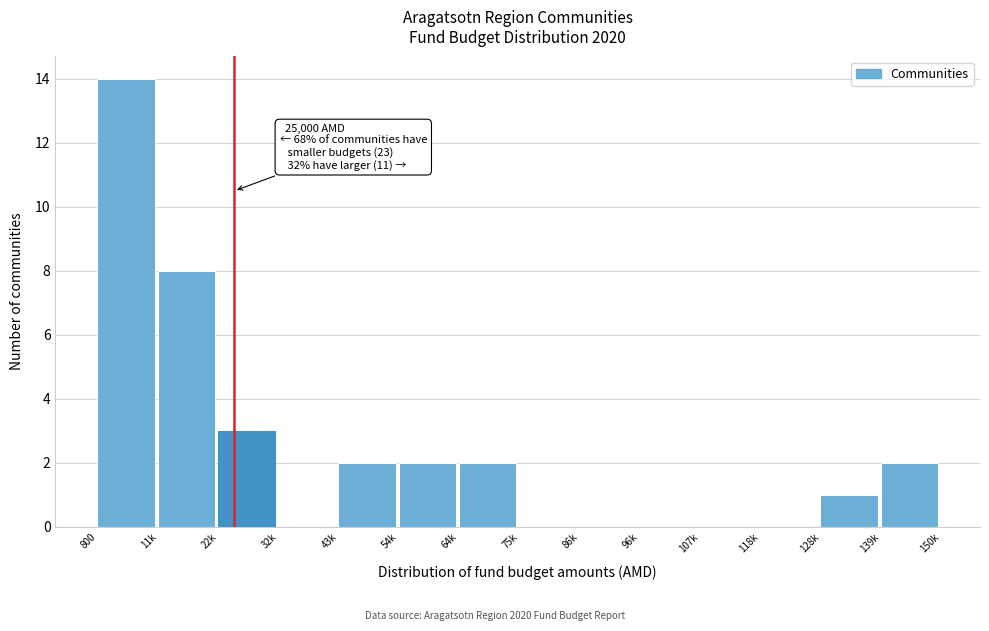

Reading right to left, transcribe all the data shown in this chart.

139k=2	128k=1	118k=0	107k=0	96k=0	86k=0	75k=0	64k=2	54k=2	43k=2	32k=0	22k=3	11k=8	800=14